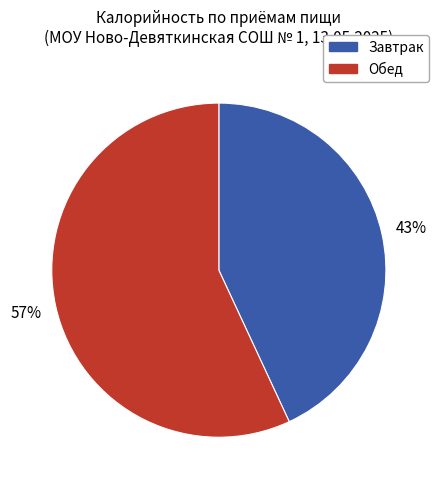

Does any single category account for the majority?

Yes